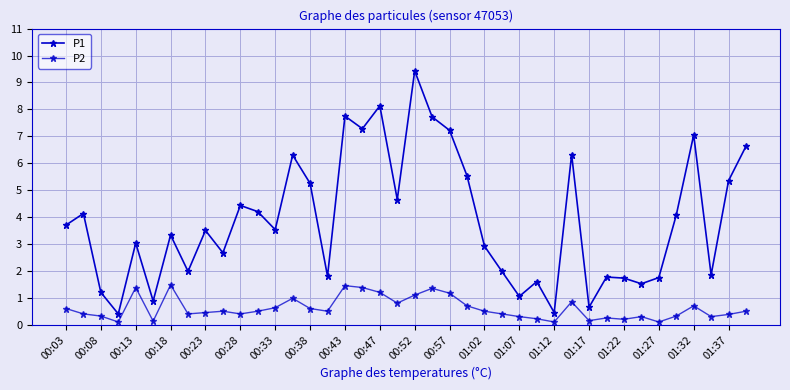

Rank the series by their maximum value, from highest to lowest.

P1, P2